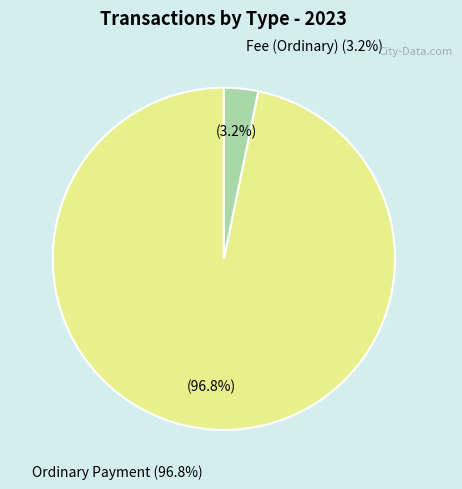

To the nearest percent, what portion does Ordinary Payment (Fee) represent?

3%